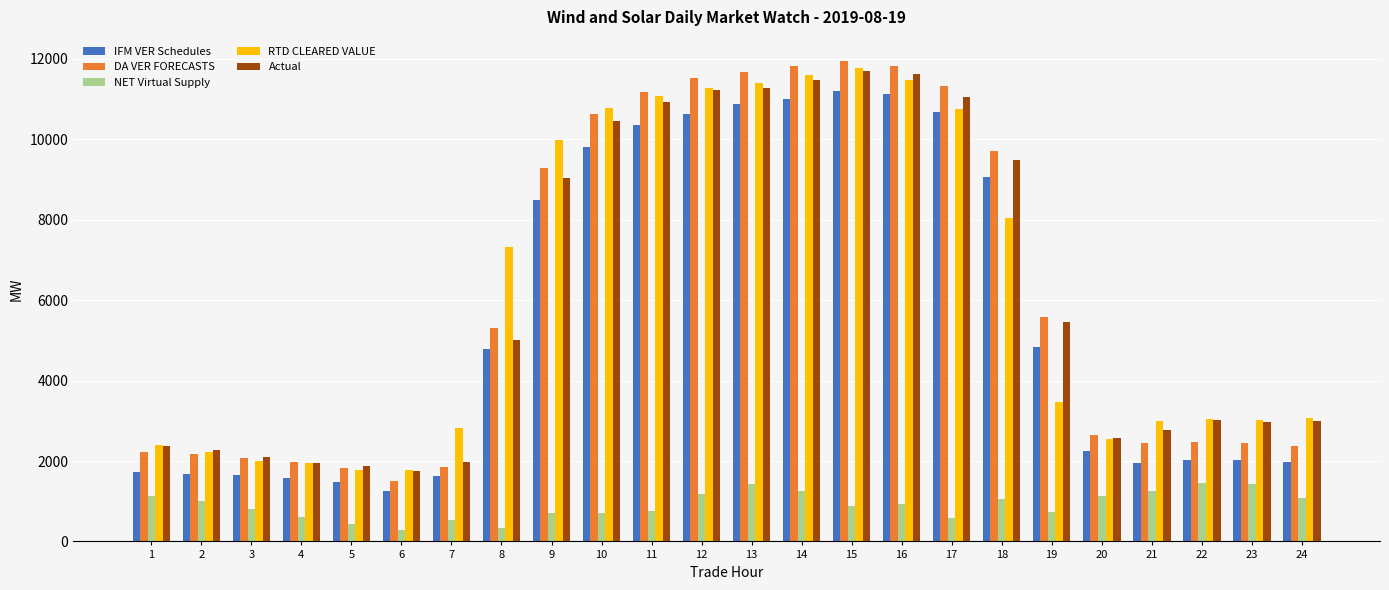

What is the minimum value shown in the chart?

285.5